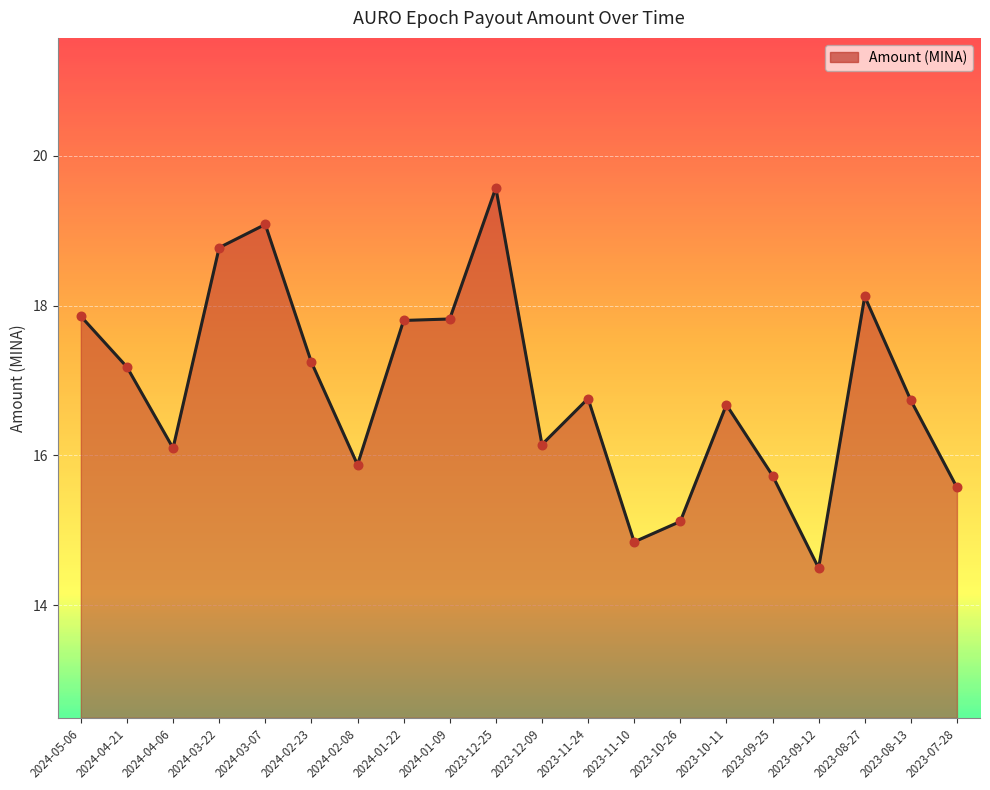

What is the ratio of the value at 2024-04-06 to the value at 2023-08-27?

0.9